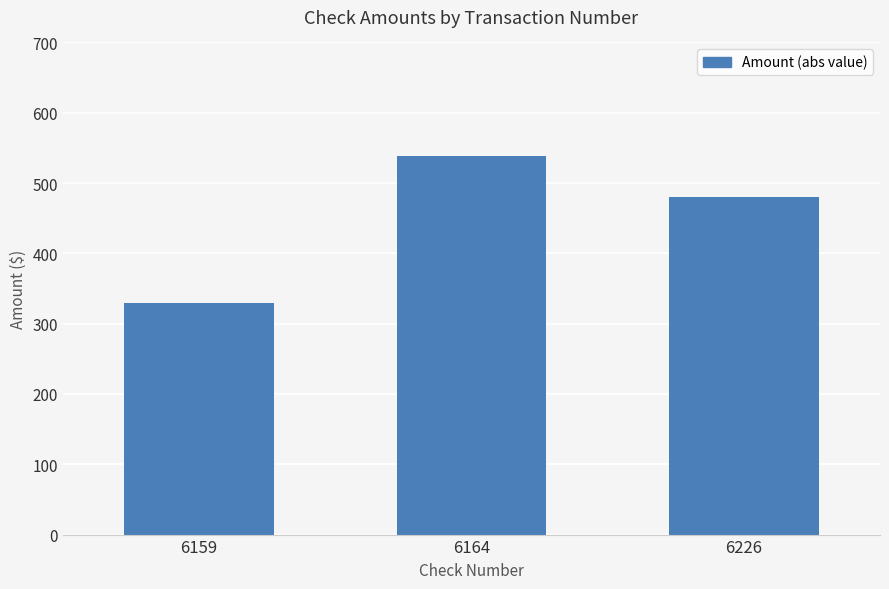

What is the ratio of the value at 6226 to the value at 6164?

0.9